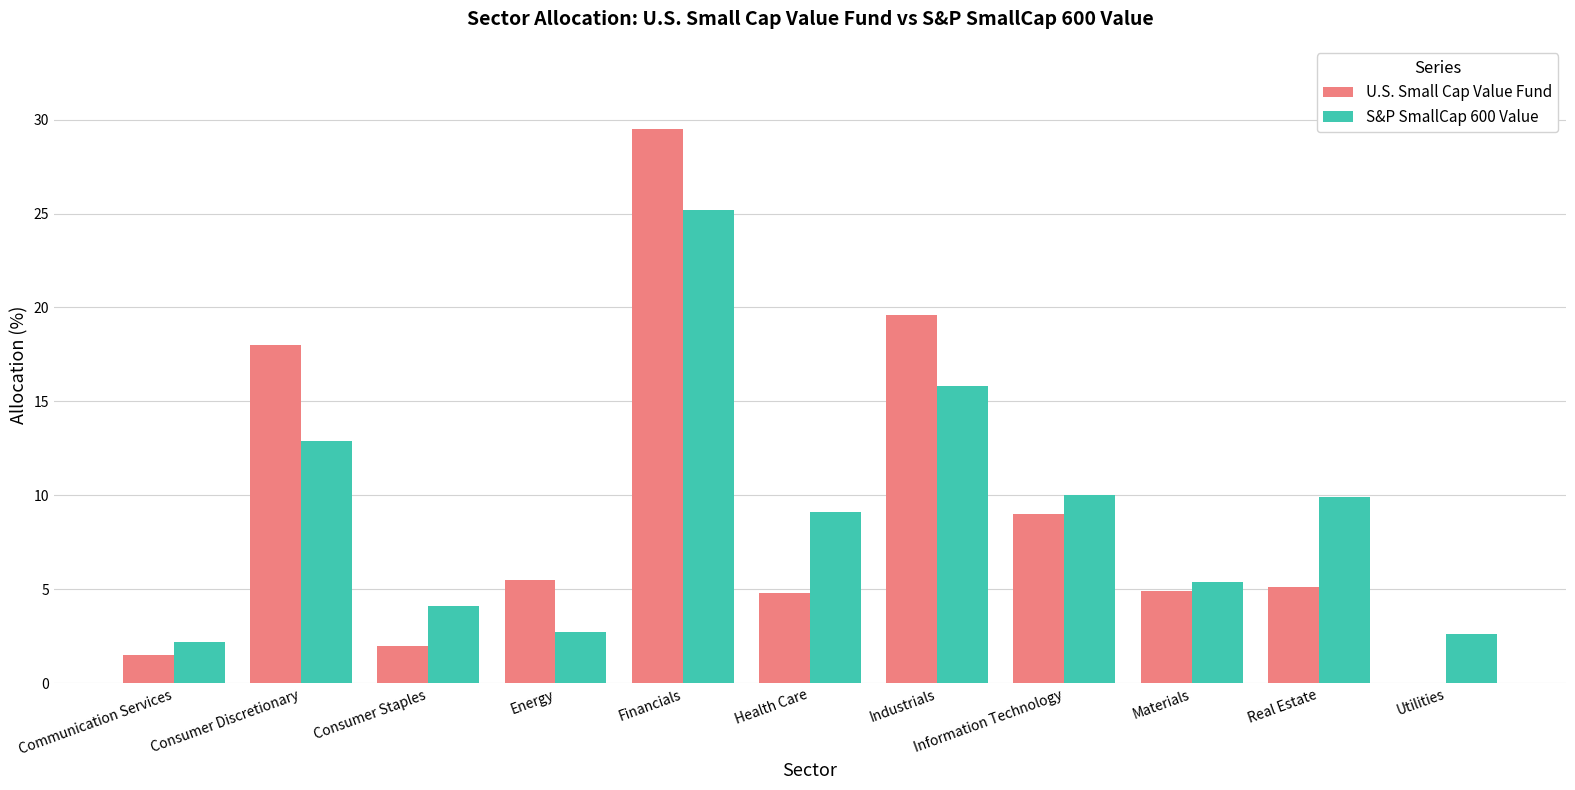

What value does the S&P SmallCap 600 Value series have at Health Care?

9.1